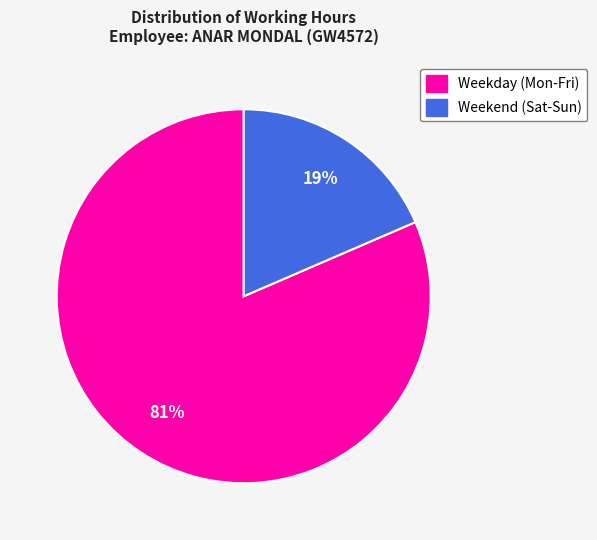

Does any single category account for the majority?

Yes